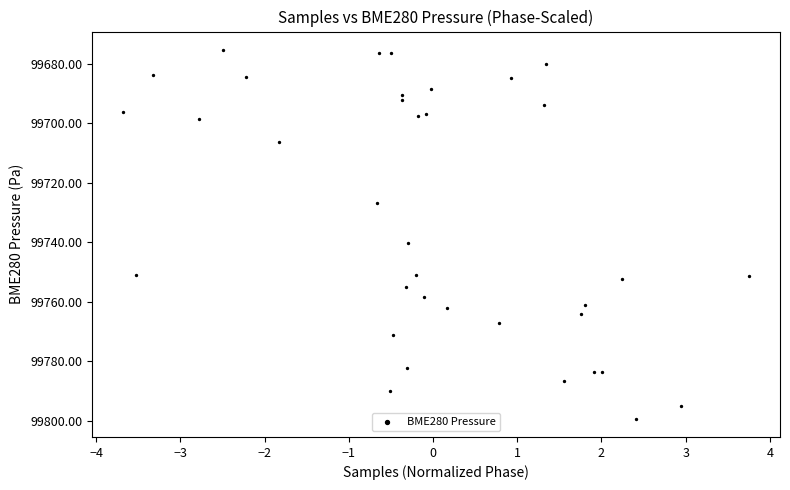

What Y value in the scatter plot is closest to 99737?

99740.2